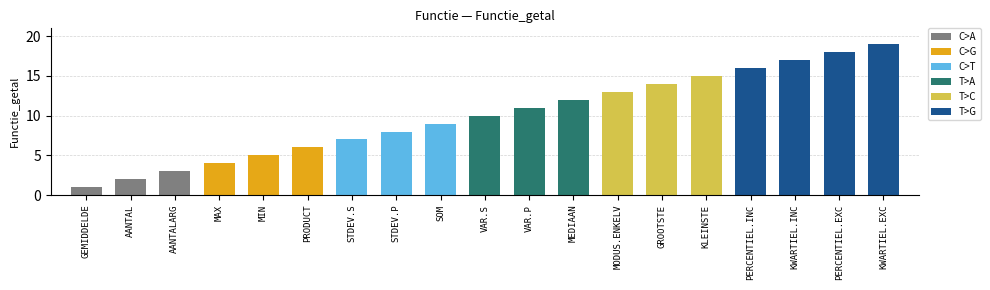

At which label is the value closest to 10?

VAR.S